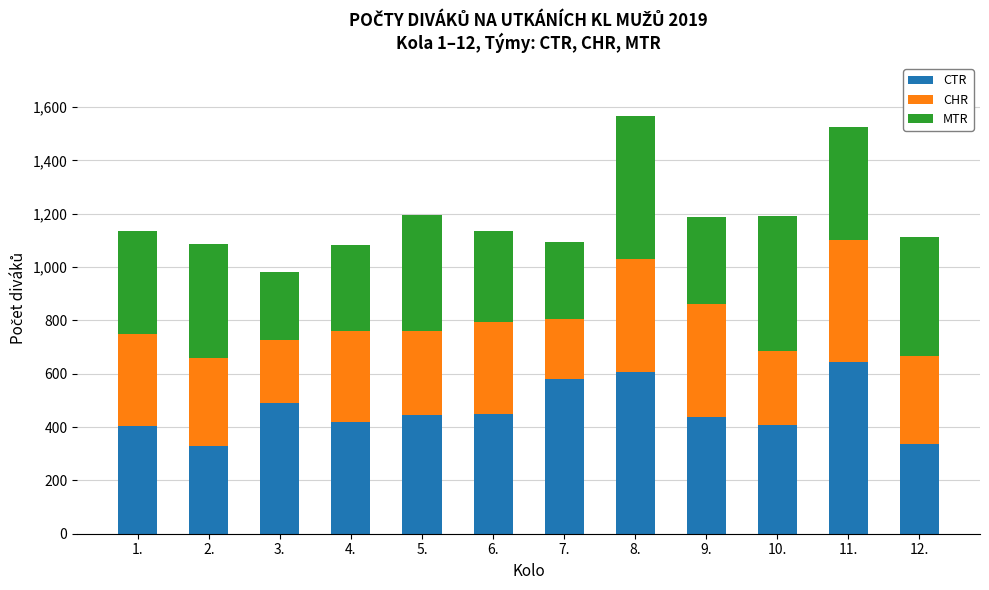

What is the sum of the CTR values at 10. and 12.?

746